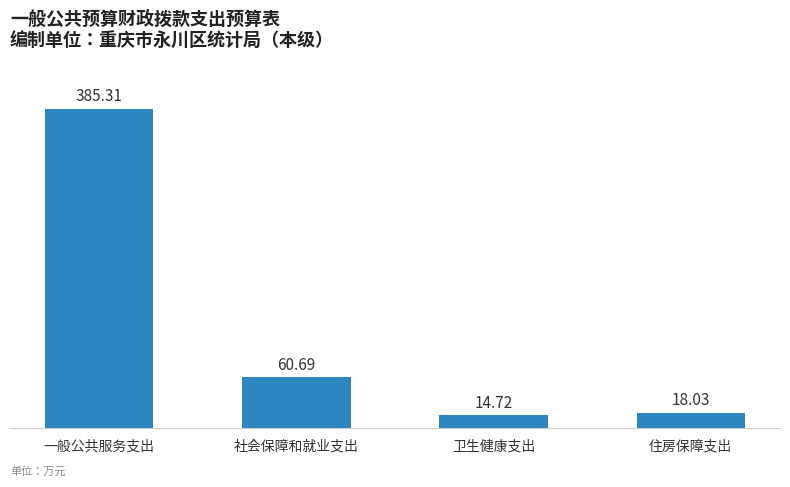

What is the smallest value displayed?

14.7